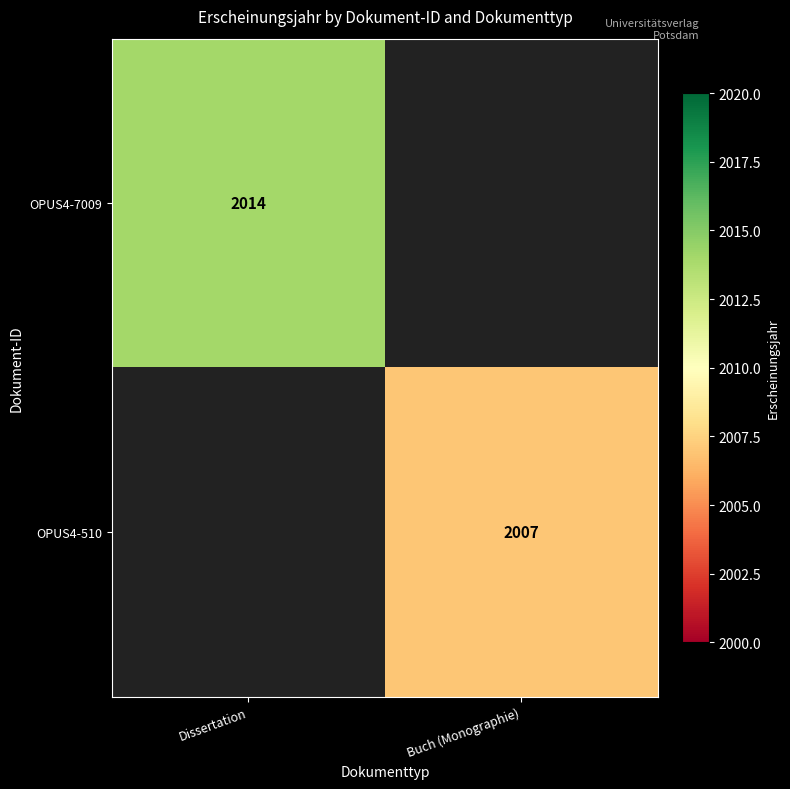

The value of OPUS4-7009 at Dissertation is 2014. True or false?

True